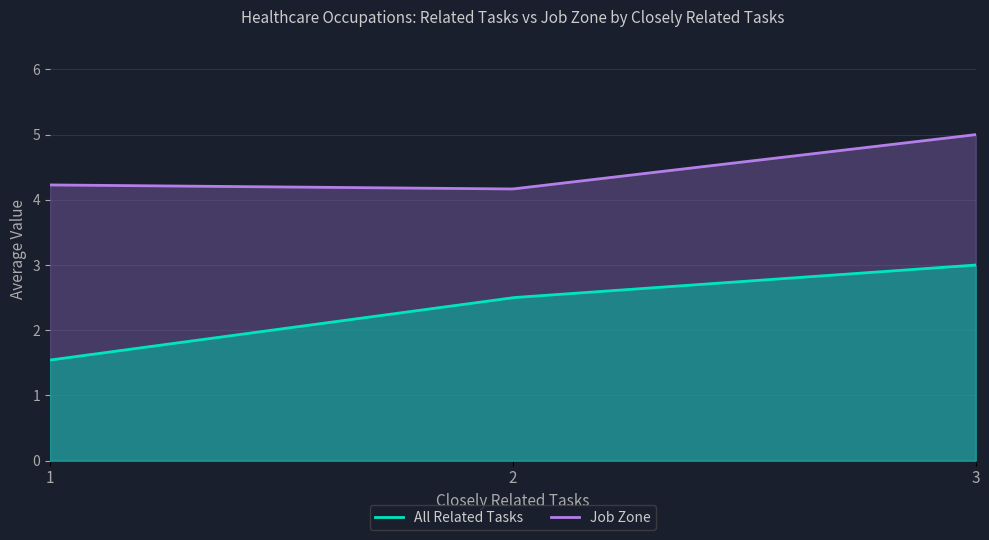

Does the chart have visible grid lines?

Yes